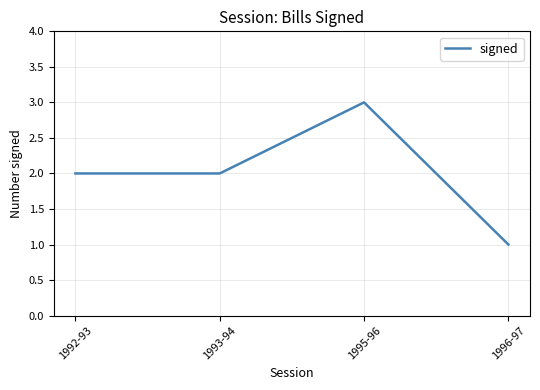

Reading right to left, list all the values displayed in this chart.

1	3	2	2